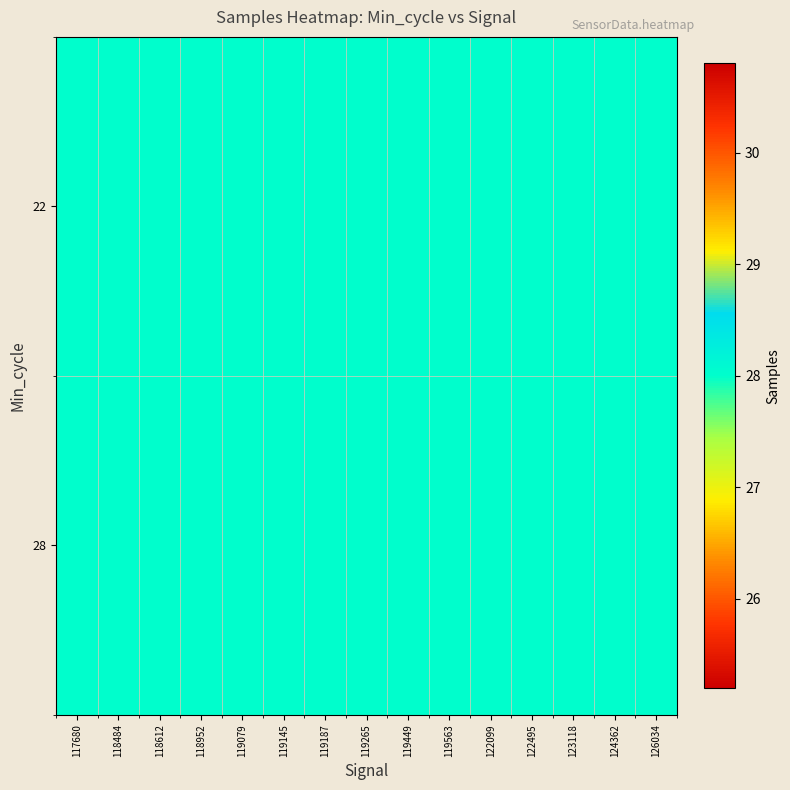

The value of 22 at 118962 is 6. True or false?

False